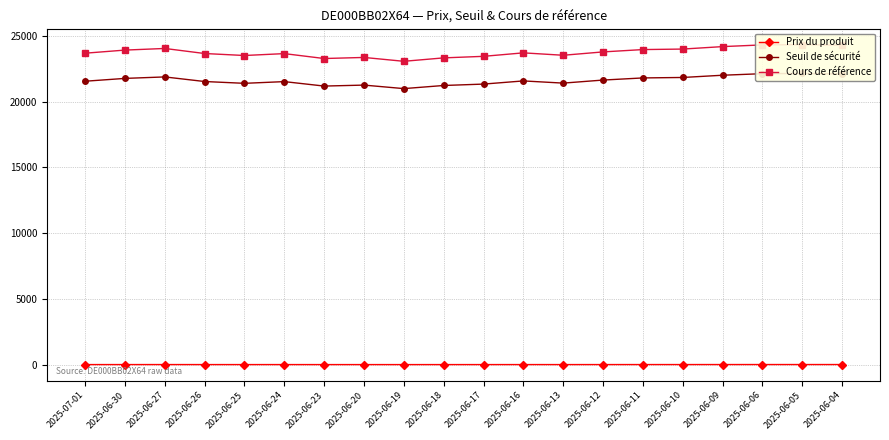

Count the number of categories in the chart.

20